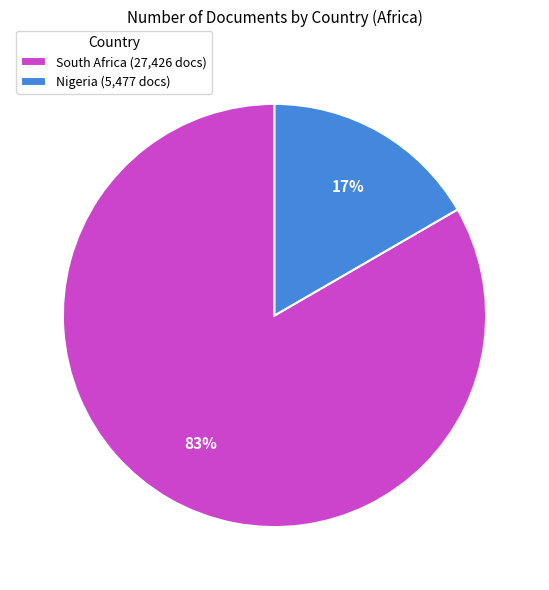

Is the sum of Nigeria (5,477 docs) and South Africa (27,426 docs) greater than half?

Yes